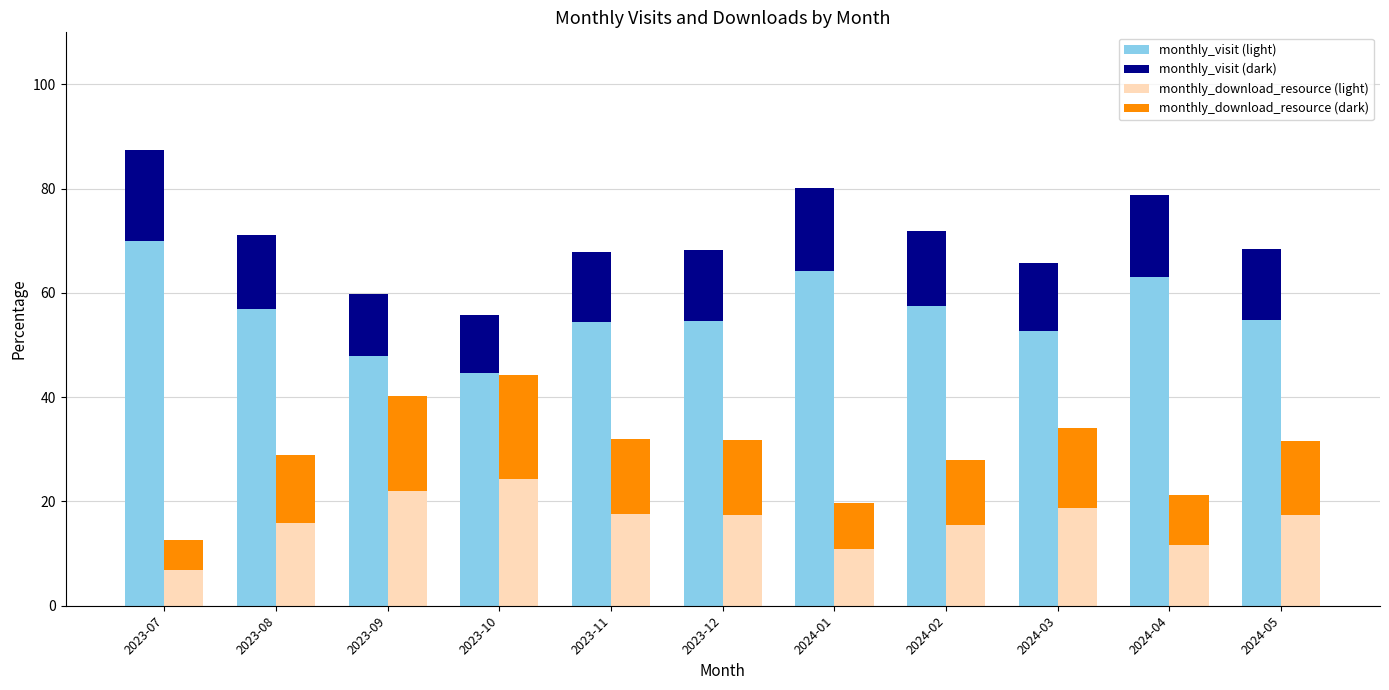

Which category has the highest value in the monthly_download_resource (dark) series?

2023-10